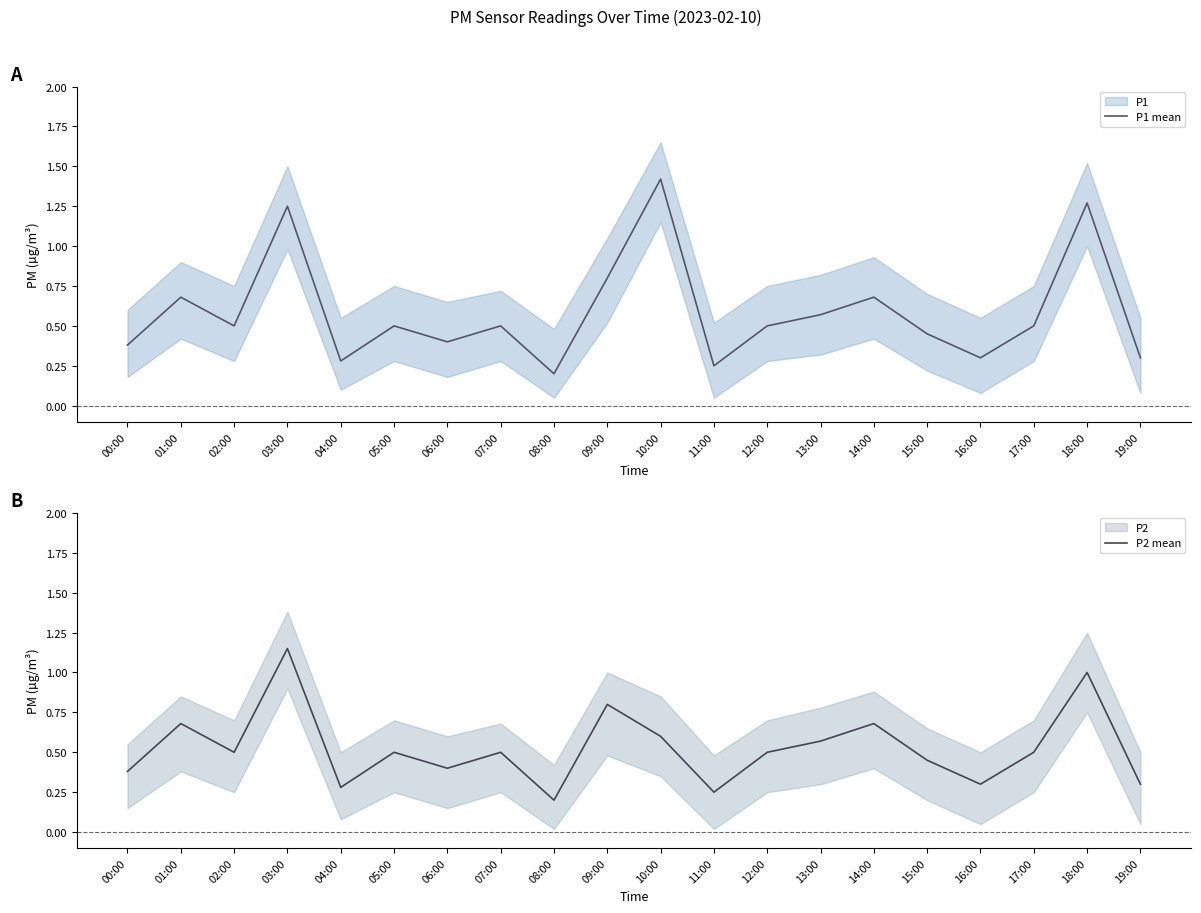

Reading left to right, transcribe all the data shown in this chart.

P1 mean: 00:00=0.4	01:00=0.7	02:00=0.5	03:00=1.2	04:00=0.3	05:00=0.5	06:00=0.4	07:00=0.5	08:00=0.2	09:00=0.8	10:00=1.4	11:00=0.2	12:00=0.5	13:00=0.6	14:00=0.7	15:00=0.5	16:00=0.3	17:00=0.5	18:00=1.3	19:00=0.3
P2 mean: 00:00=0.4	01:00=0.7	02:00=0.5	03:00=1.1	04:00=0.3	05:00=0.5	06:00=0.4	07:00=0.5	08:00=0.2	09:00=0.8	10:00=0.6	11:00=0.2	12:00=0.5	13:00=0.6	14:00=0.7	15:00=0.5	16:00=0.3	17:00=0.5	18:00=1.0	19:00=0.3